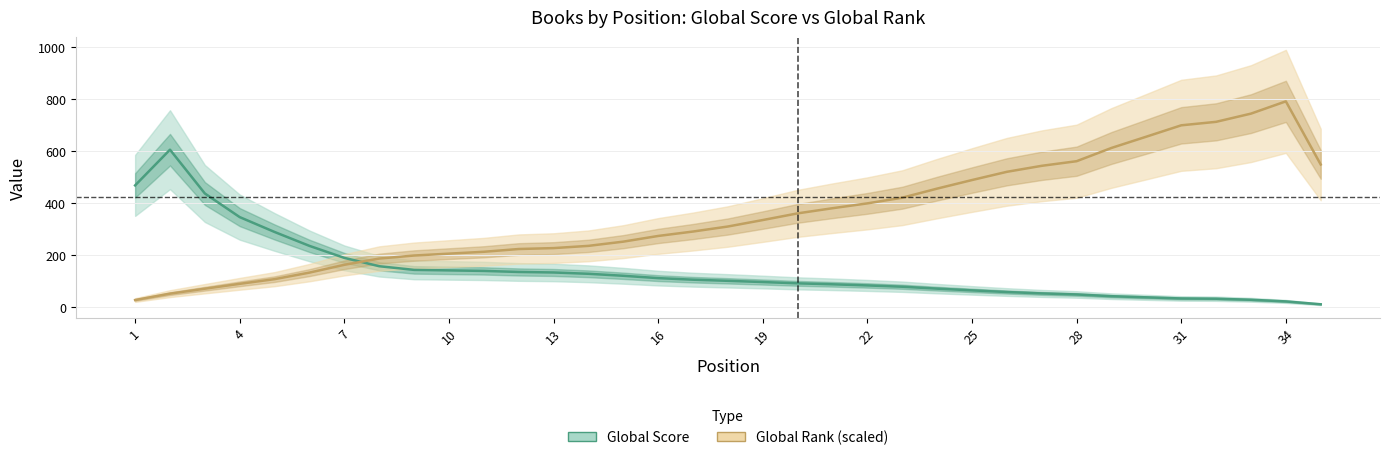

How many lines are shown in the chart?

2